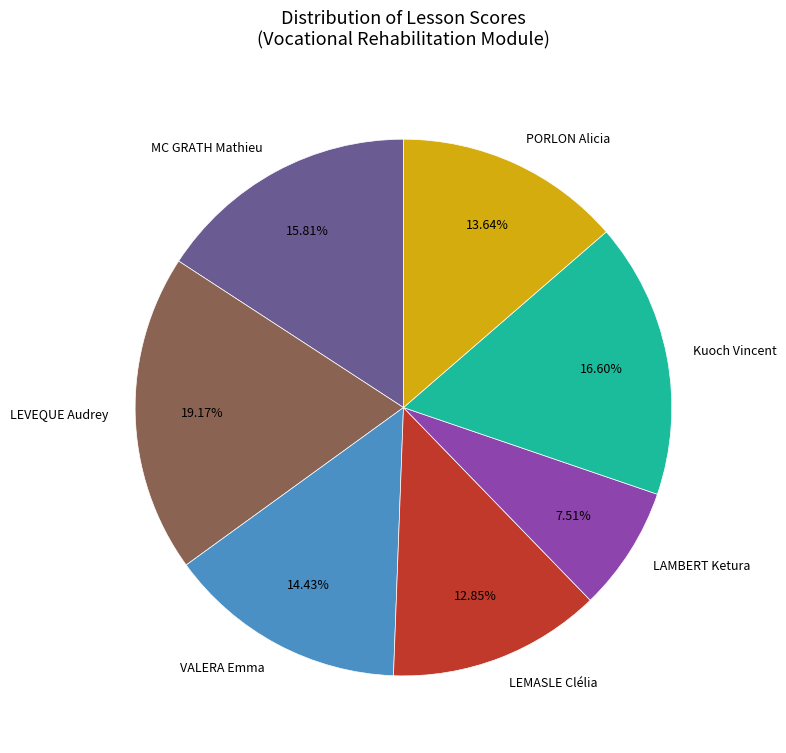

Is there a majority slice in this chart?

No